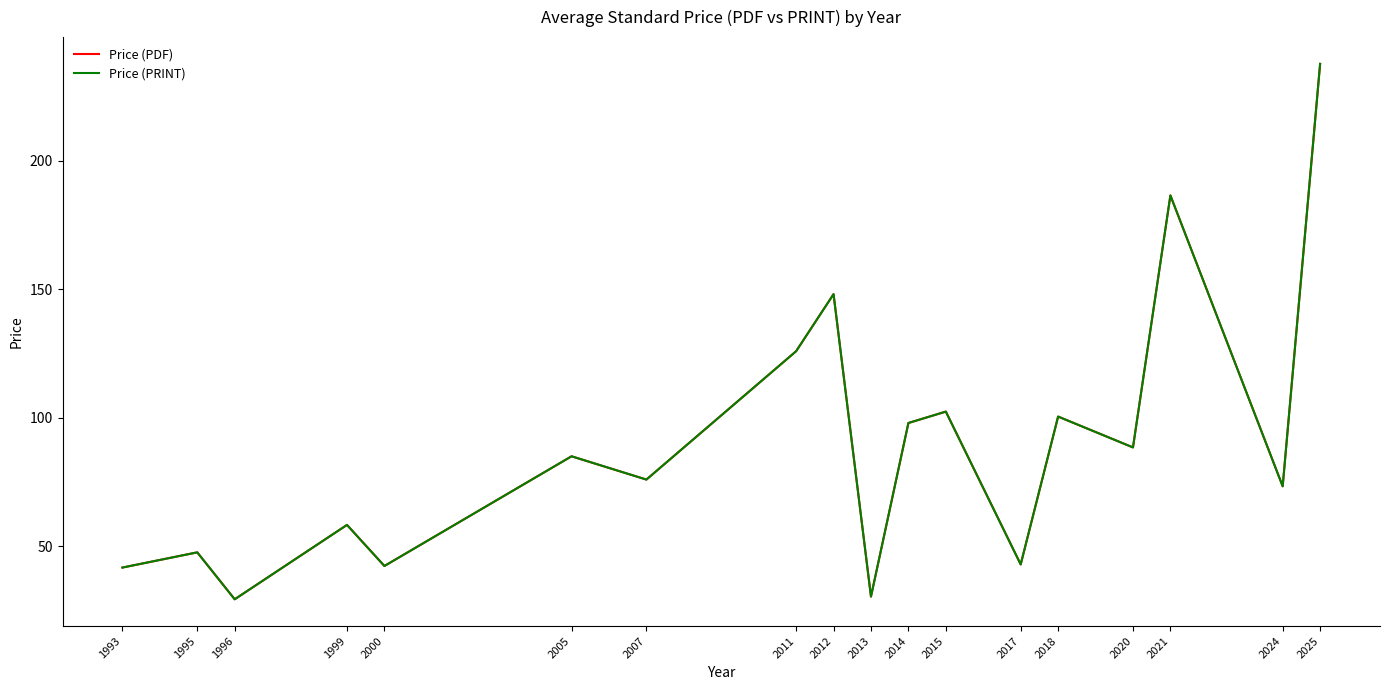

Does the chart have visible grid lines?

No